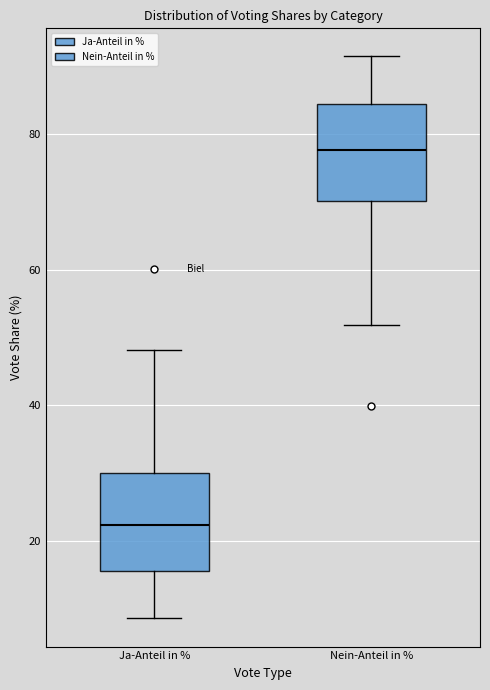

Reading left to right, transcribe this box plot: for each box, give where its median line is, the range the box spans, and where its two whiskers end, as read against the y-axis. The values are not printed on the chart, so give them approximately, as read against the axis.

Ja-Anteil in %: median 22, box 16 to 30, whiskers 8 to 48
Nein-Anteil in %: median 78, box 70 to 84, whiskers 52 to 92